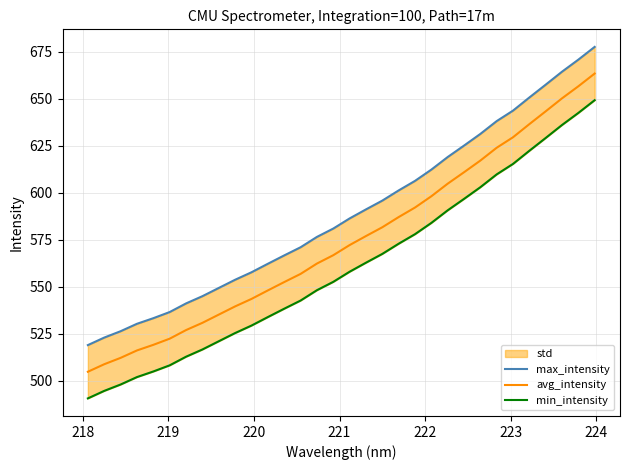

What is the maximum value for avg_intensity?

663.5